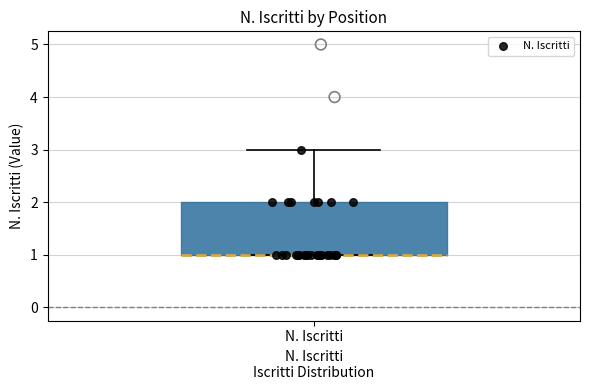

Transcribe this box plot: give where the median line is, the range the box spans, and where the two whiskers end, as read against the y-axis. The values are not printed on the chart, so give them approximately, as read against the axis.

median 1 (drawn on the box's lower edge), box 1 to 2, whiskers 1 to 3